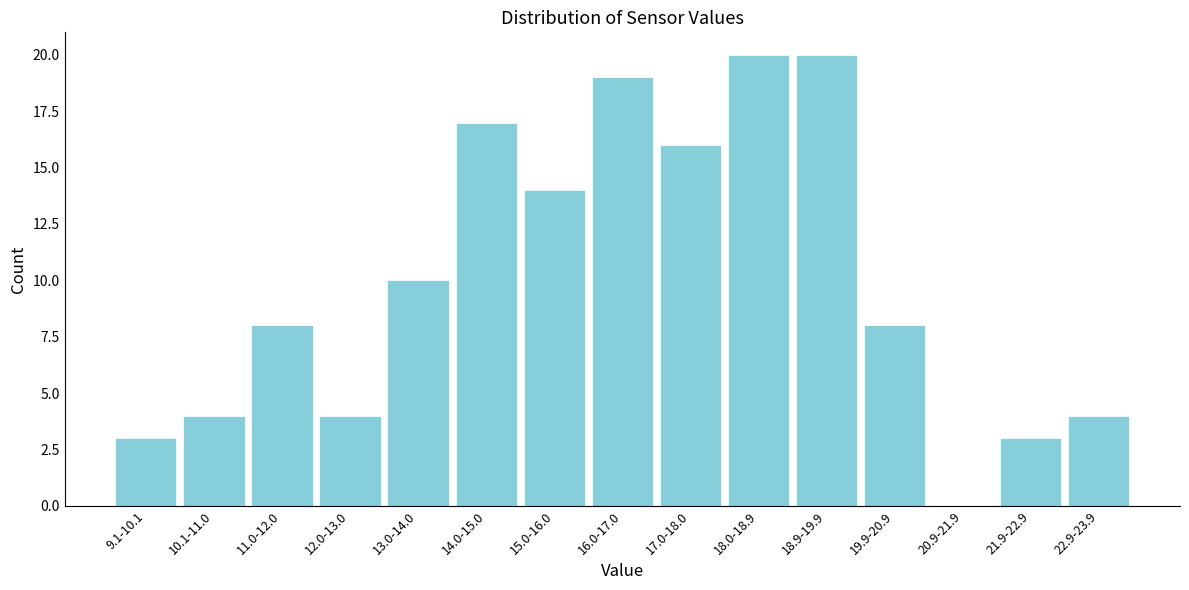

Reading right to left, list all the values displayed in this chart.

22.9-23.9=4	21.9-22.9=3	20.9-21.9=0	19.9-20.9=8	18.9-19.9=20	18.0-18.9=20	17.0-18.0=16	16.0-17.0=19	15.0-16.0=14	14.0-15.0=17	13.0-14.0=10	12.0-13.0=4	11.0-12.0=8	10.1-11.0=4	9.1-10.1=3